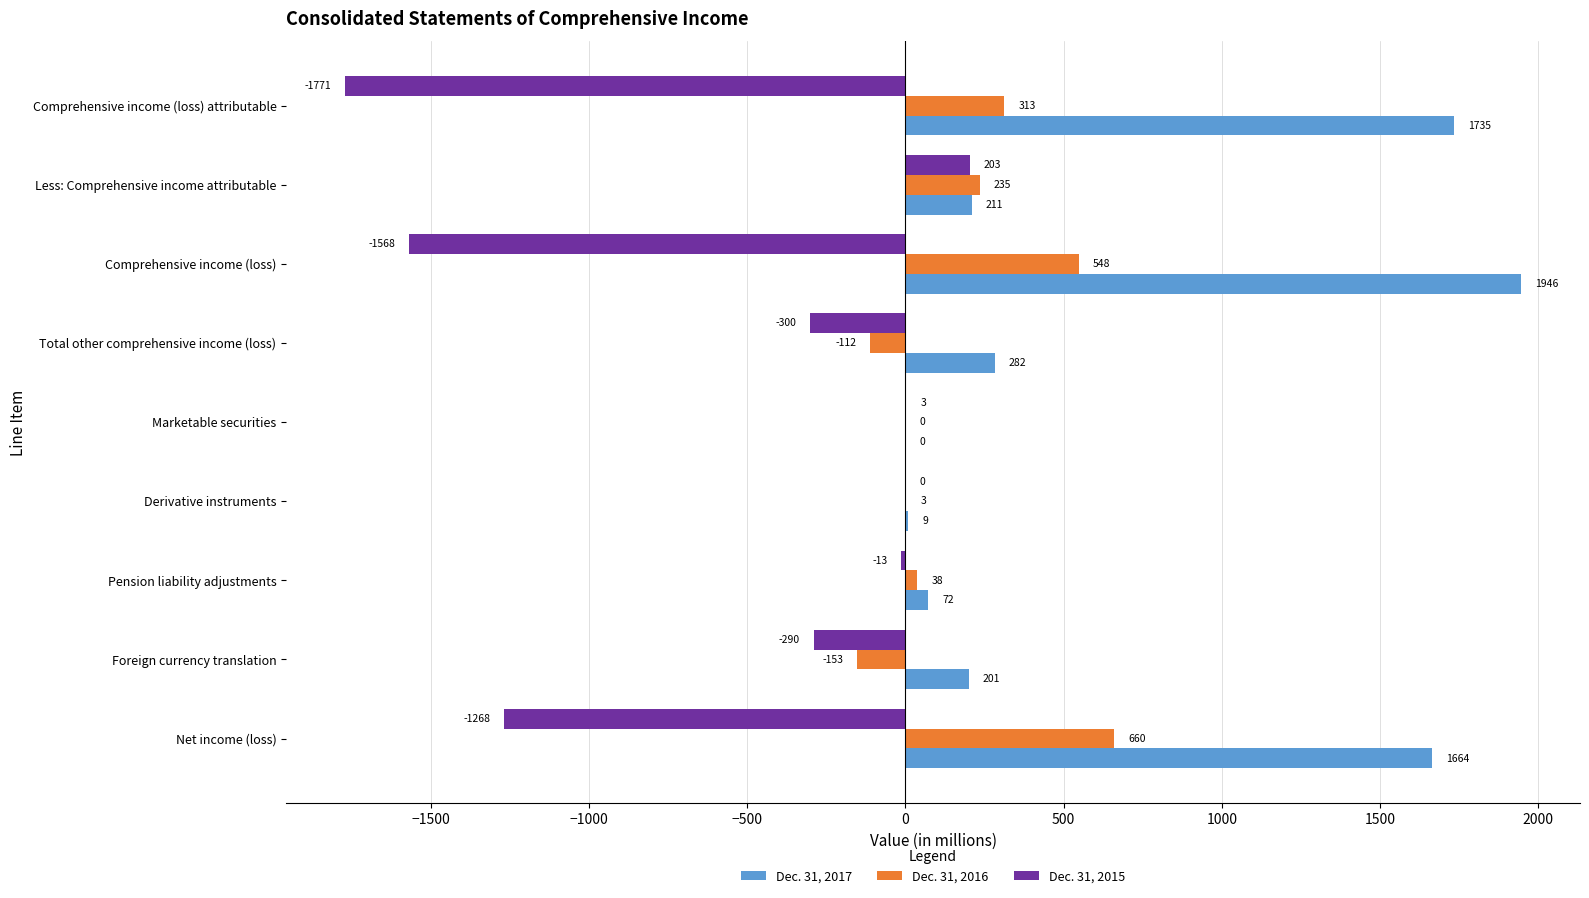

Where is Dec. 31, 2016 nearest to the value 253?

Less: Comprehensive income attributable